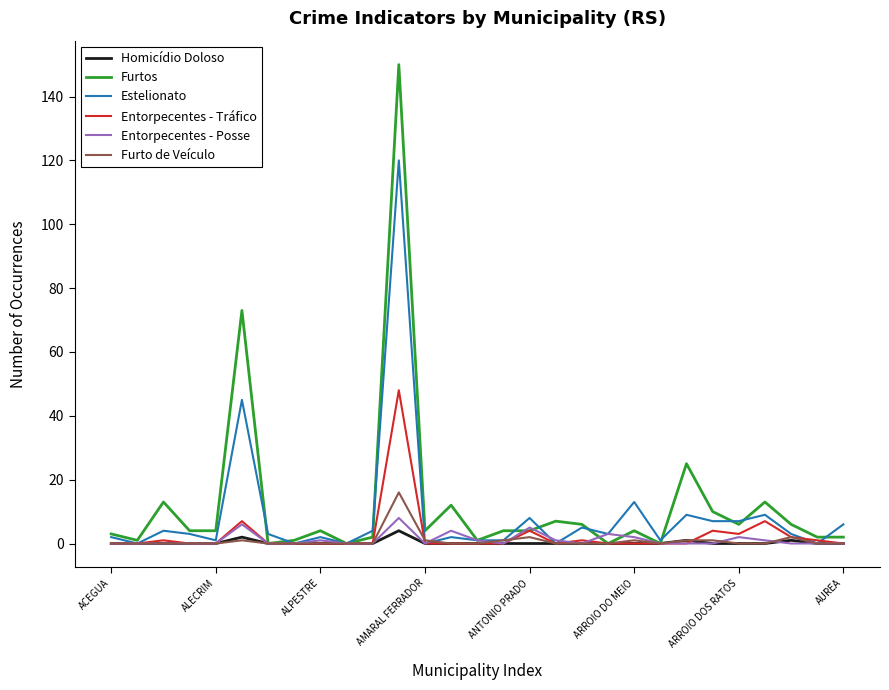

Which series has the largest range (max minus min)?

Furtos